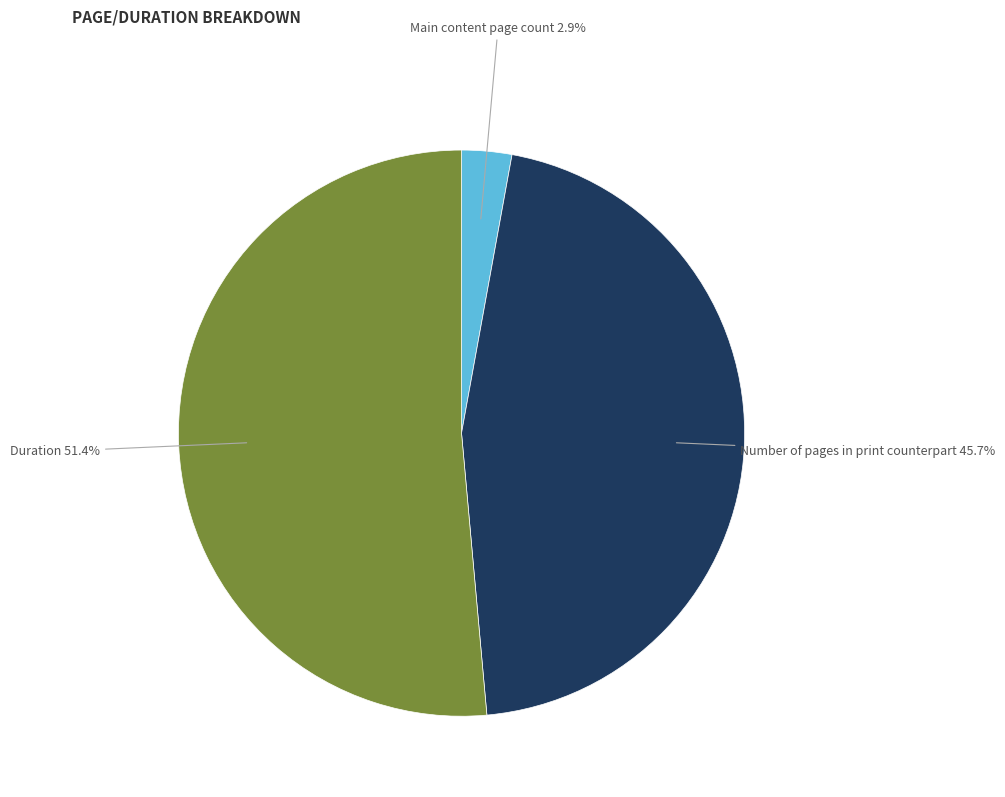

To the nearest percent, what portion does Duration represent?

51%